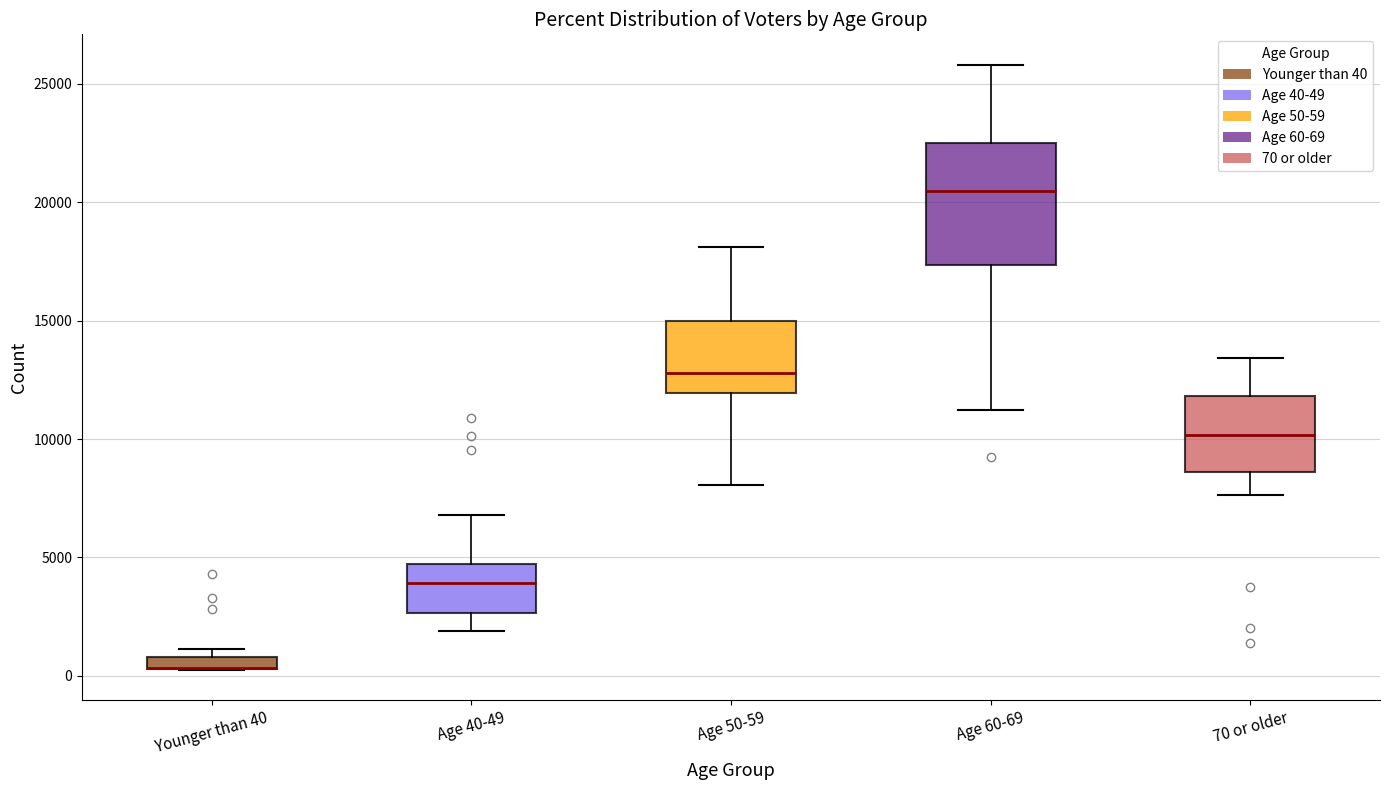

Where does the median line of the box for Age 50-59 sit on the y-axis? The values are not printed on the chart, so give them approximately, as read against the axis.

13000